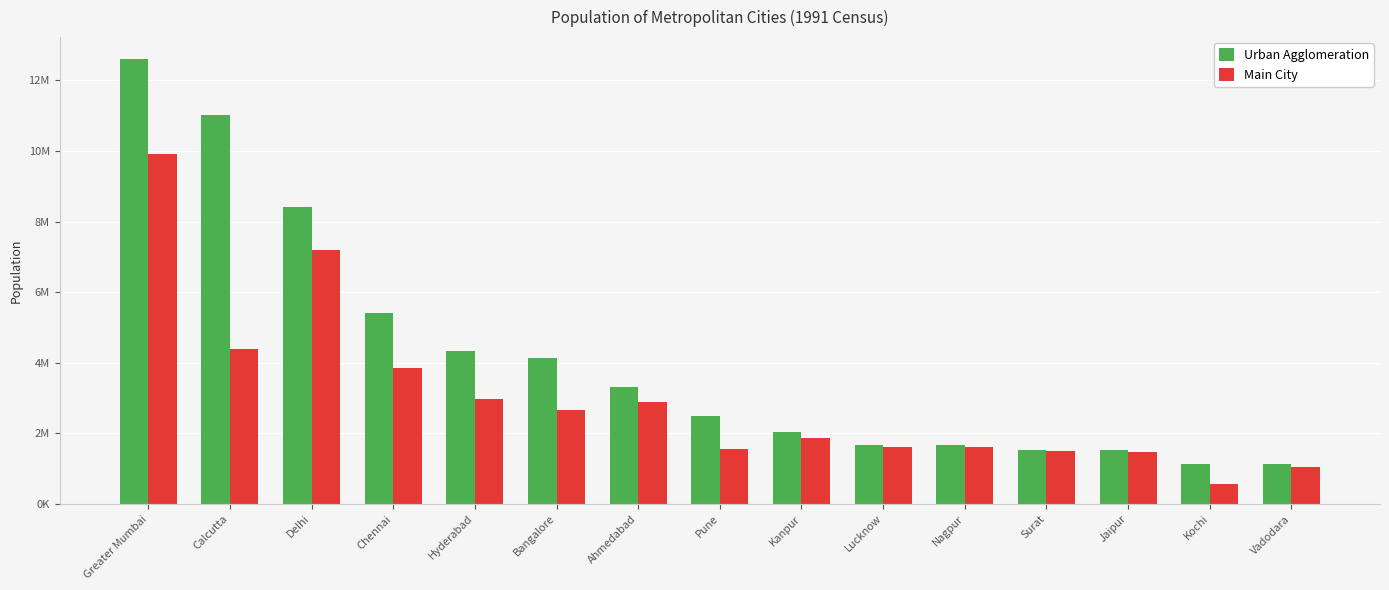

What is the label of the 12th bar from the right?

Chennai